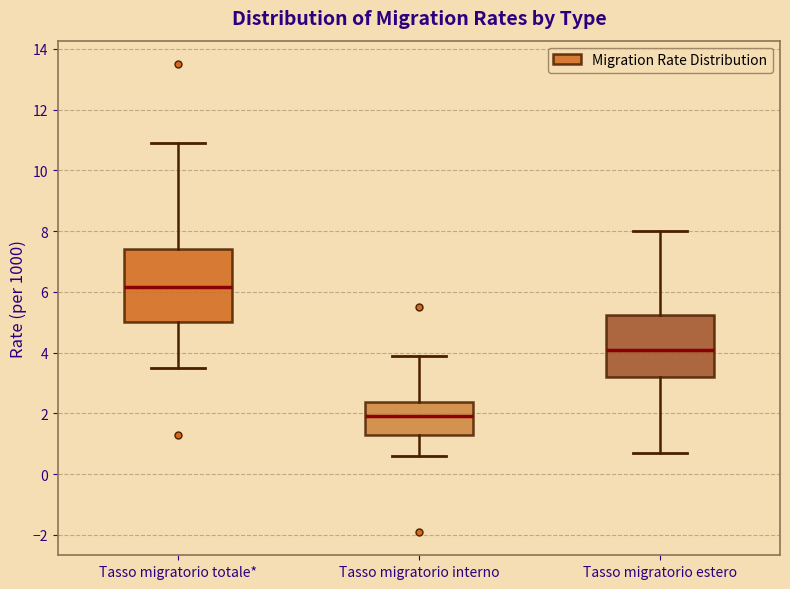

Reading left to right, transcribe this box plot: for each box, give where its median line is, the range the box spans, and where its two whiskers end, as read against the y-axis. The values are not printed on the chart, so give them approximately, as read against the axis.

Tasso migratorio totale*: median 6.2, box 5.0 to 7.4, whiskers 3.6 to 11.0
Tasso migratorio interno: median 2.0, box 1.4 to 2.4, whiskers 0.6 to 4.0
Tasso migratorio estero: median 4.2, box 3.2 to 5.2, whiskers 0.8 to 8.0